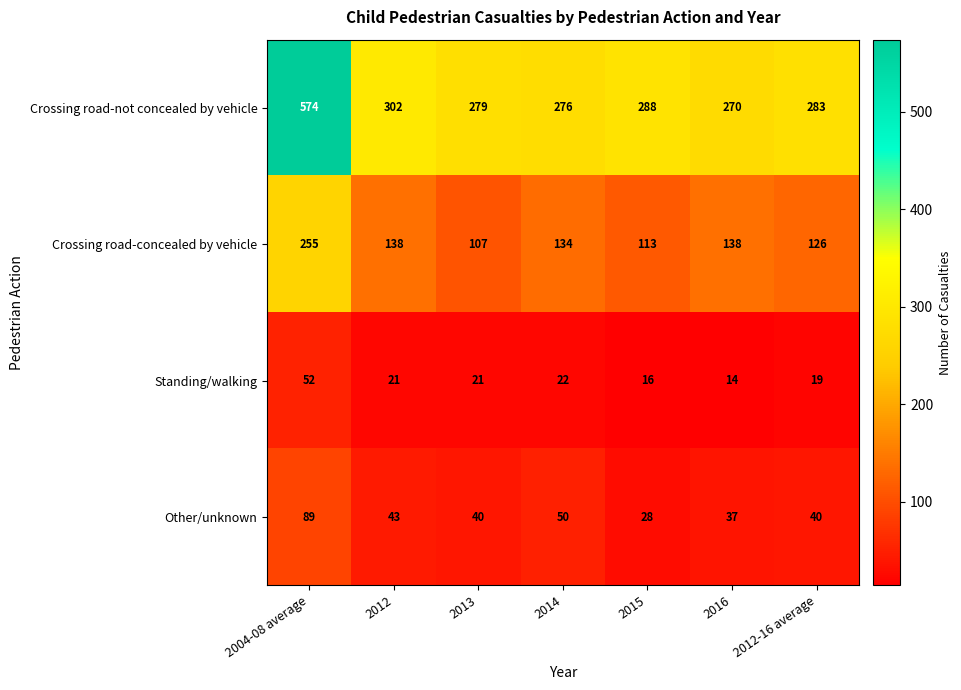

At which category is the sum across all series the highest?

2004-08 average